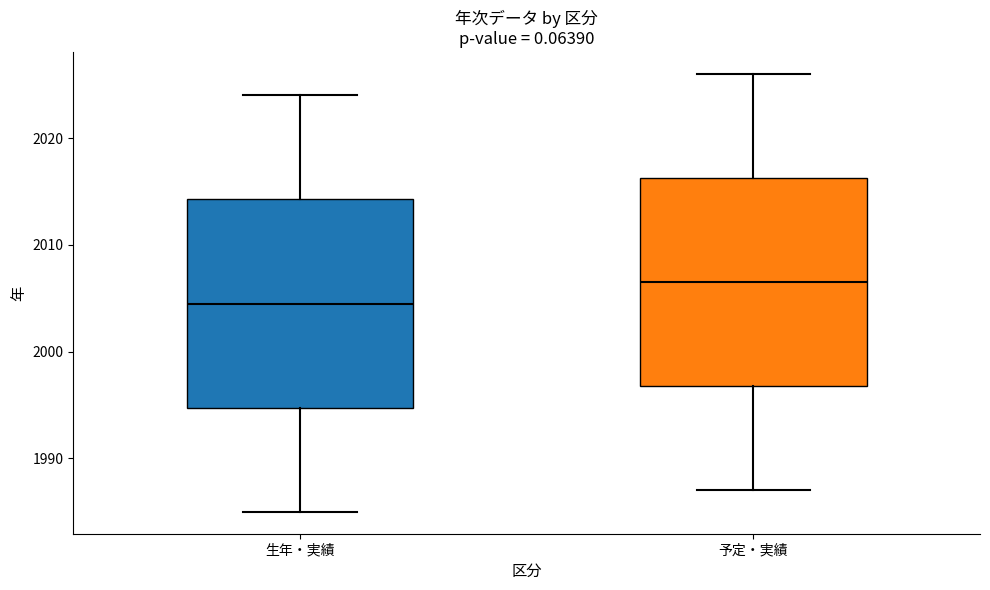

Which box has the lowest median line?

生年・実績